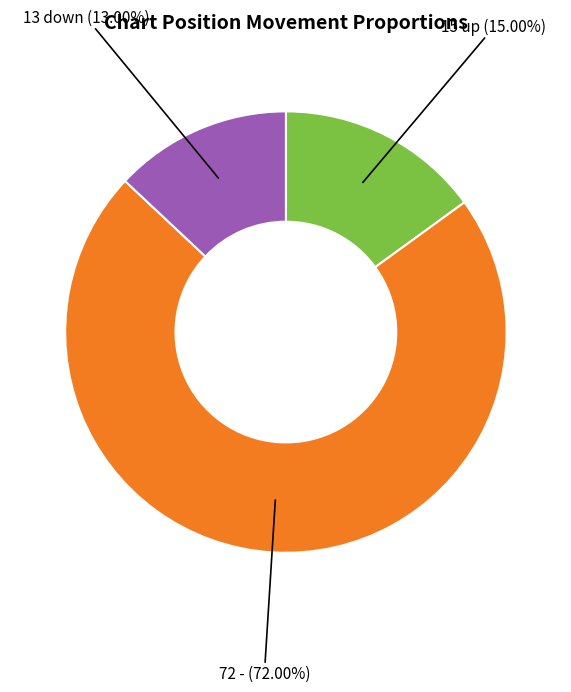

Is there a majority slice in this chart?

Yes